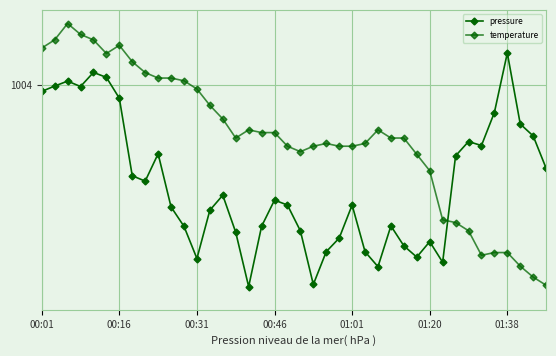

Does the chart have visible grid lines?

Yes